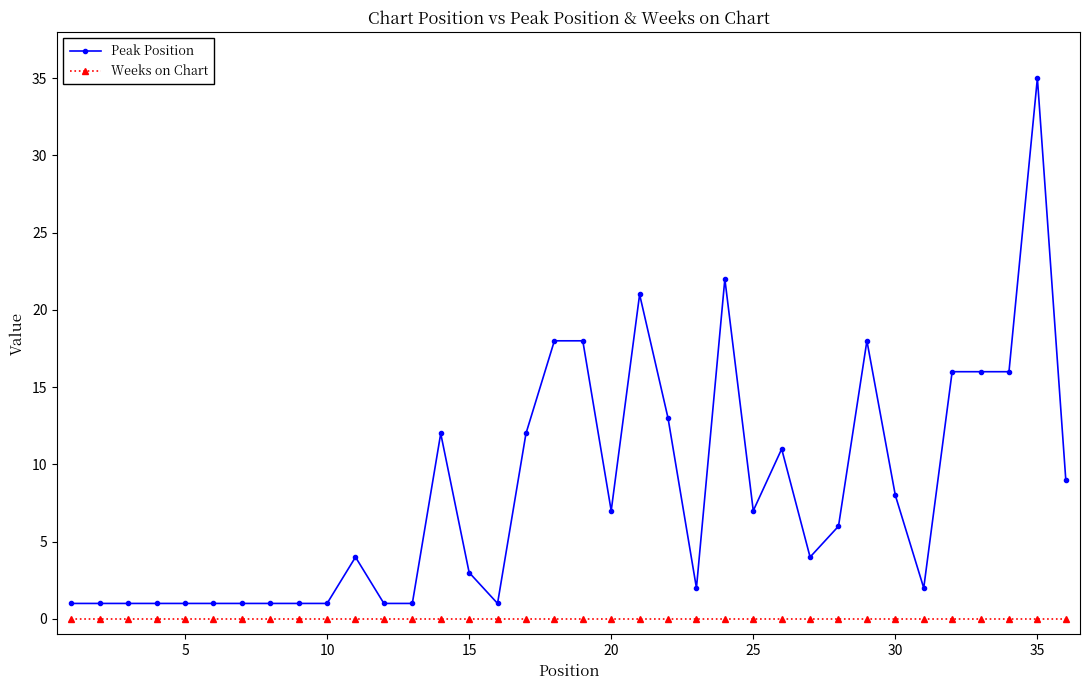

What is the difference between the maximum and second lowest values in the Peak Position series?

34